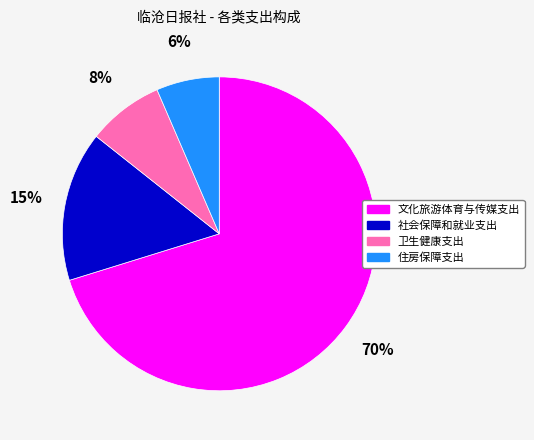

Which slice is the smallest?

住房保障支出